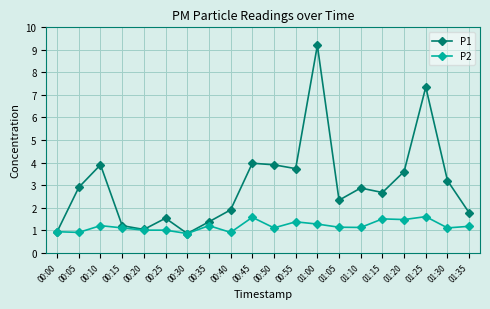

What is the maximum value shown in the chart?

9.2